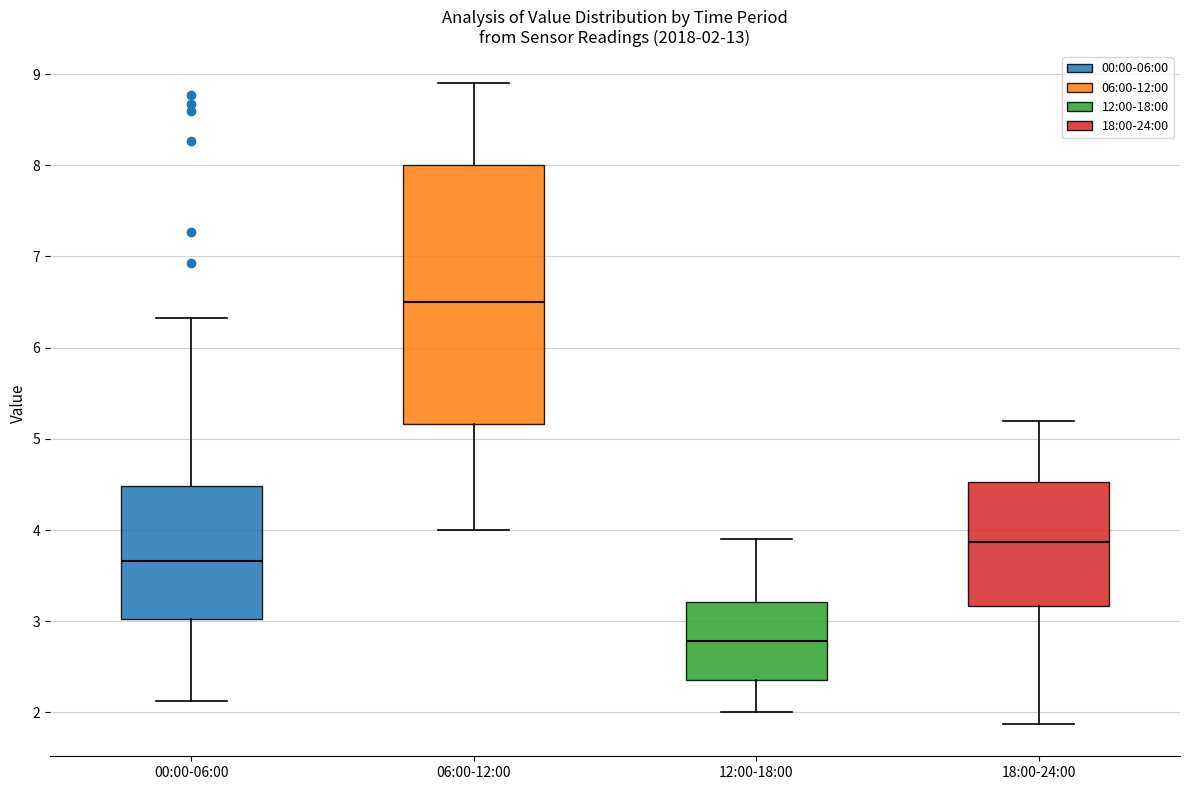

Which box's median line is the highest?

06:00-12:00